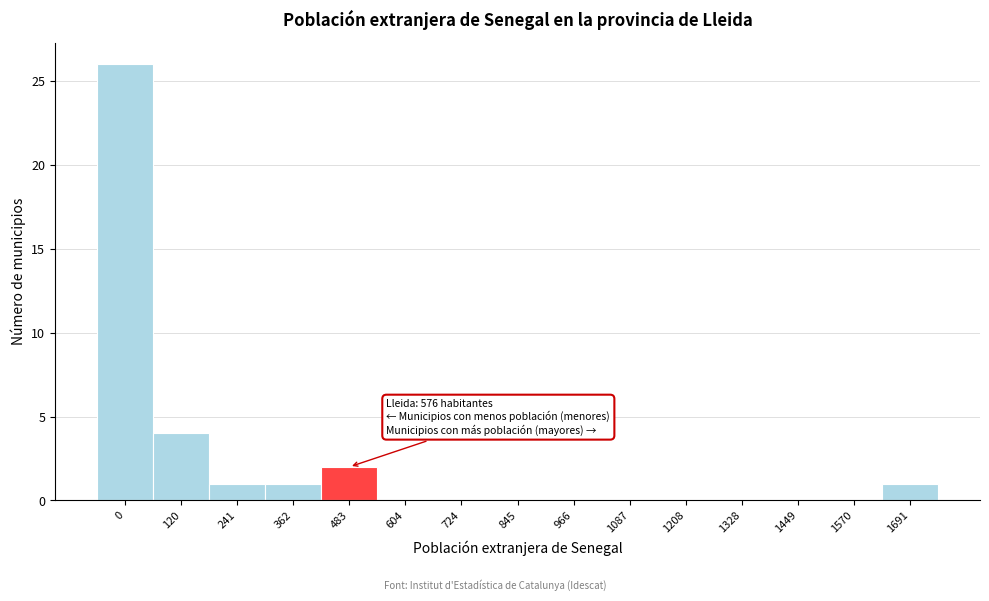

Reading left to right, transcribe all the data shown in this chart.

0=26	120=4	241=1	362=1	483=2	604=0	724=0	845=0	966=0	1087=0	1208=0	1328=0	1449=0	1570=0	1691=1